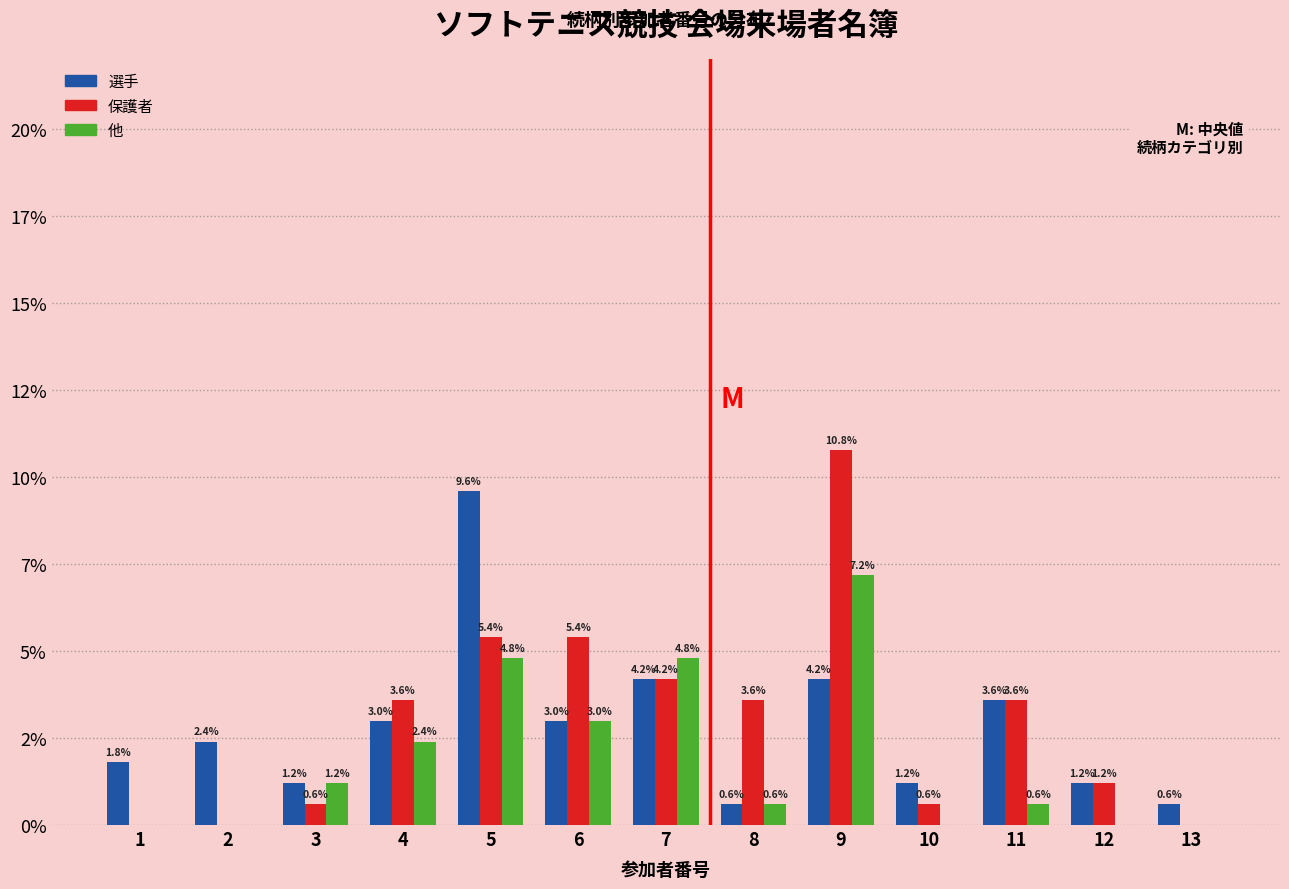

What is the value of the 他 bar at the 8th from the left?

0.6